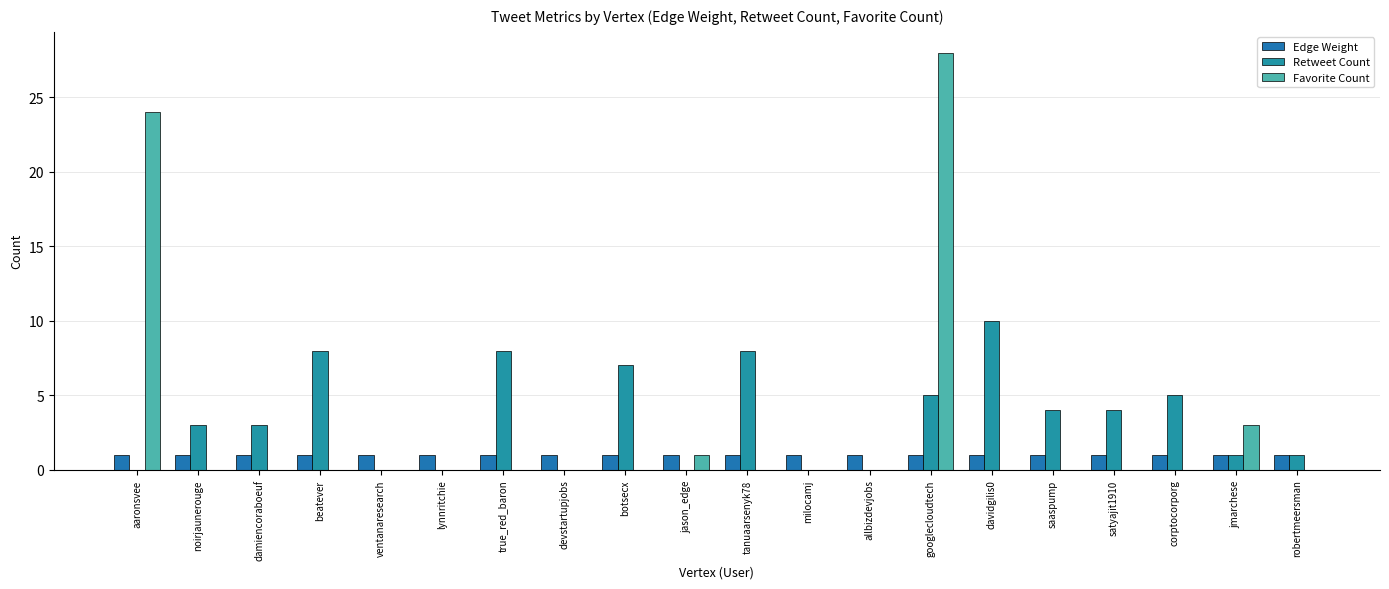

How many data points does each series have?

20